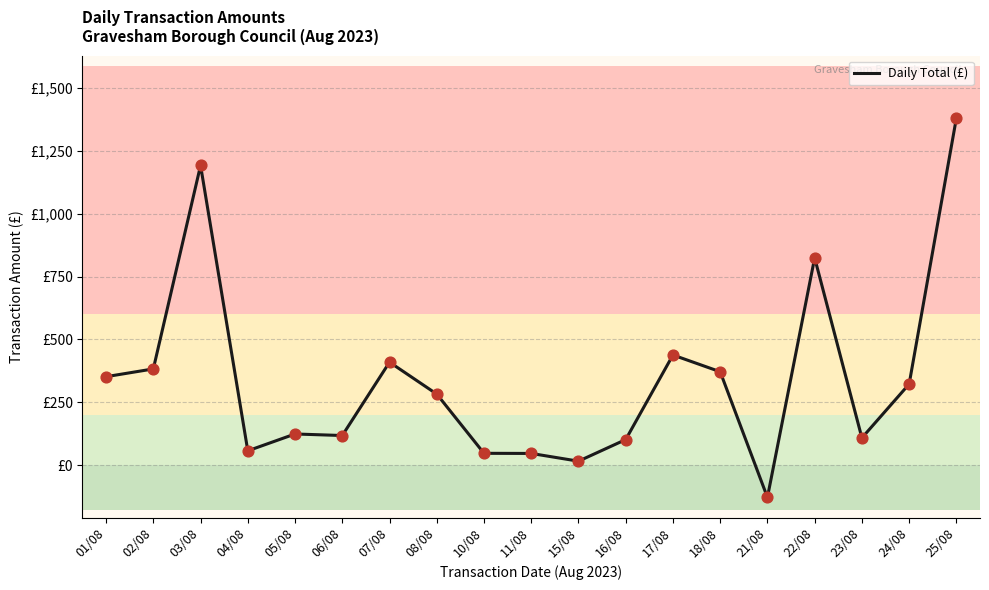

What is the ratio of the value at 07/08 to the value at 03/08?

0.3